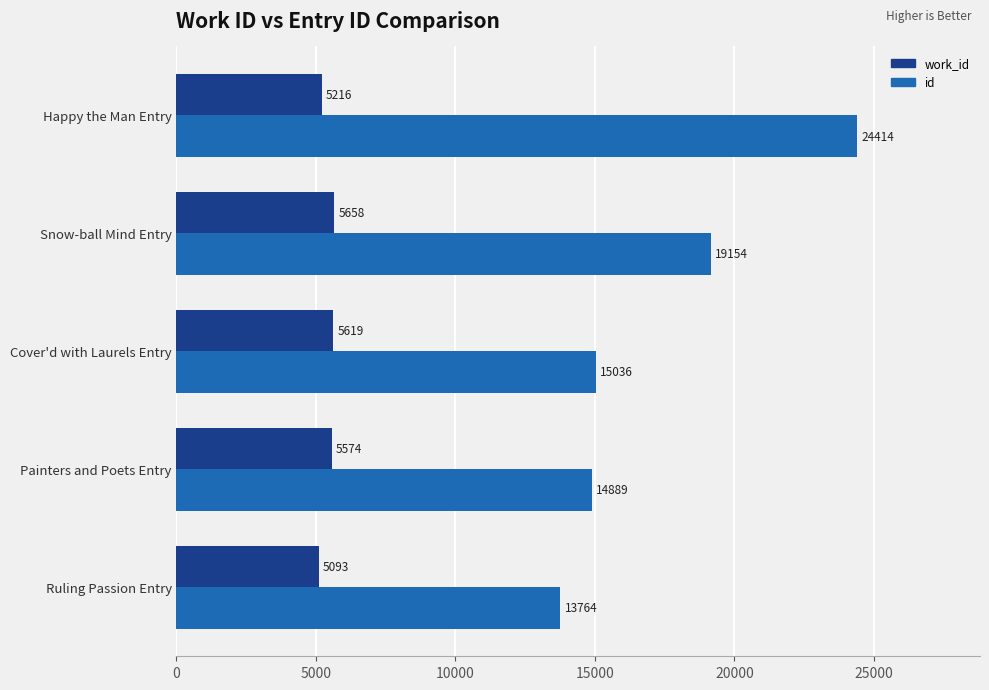

Which series has the widest spread of values?

id